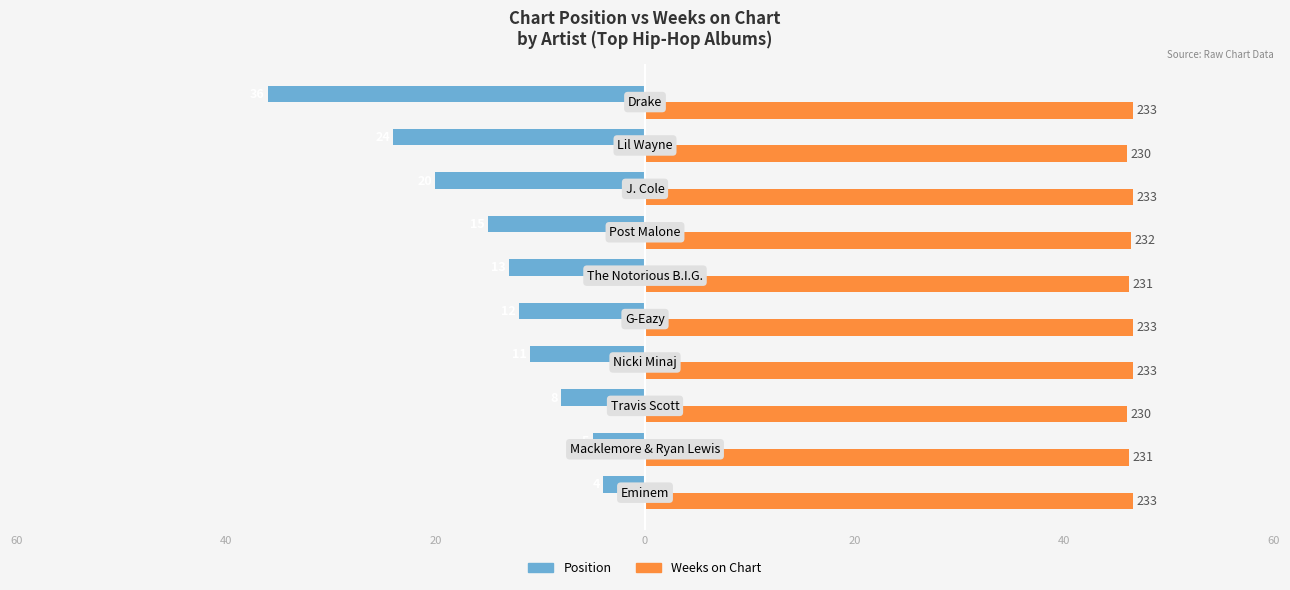

What are all the series names shown in the legend?

Position, Weeks on Chart